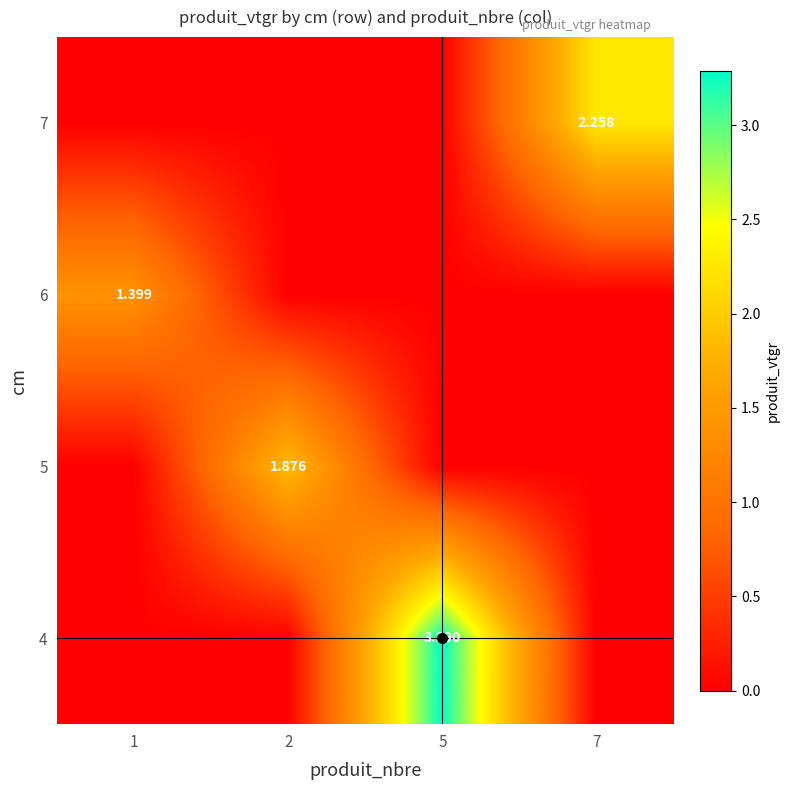

At which category is the sum across all series the highest?

5